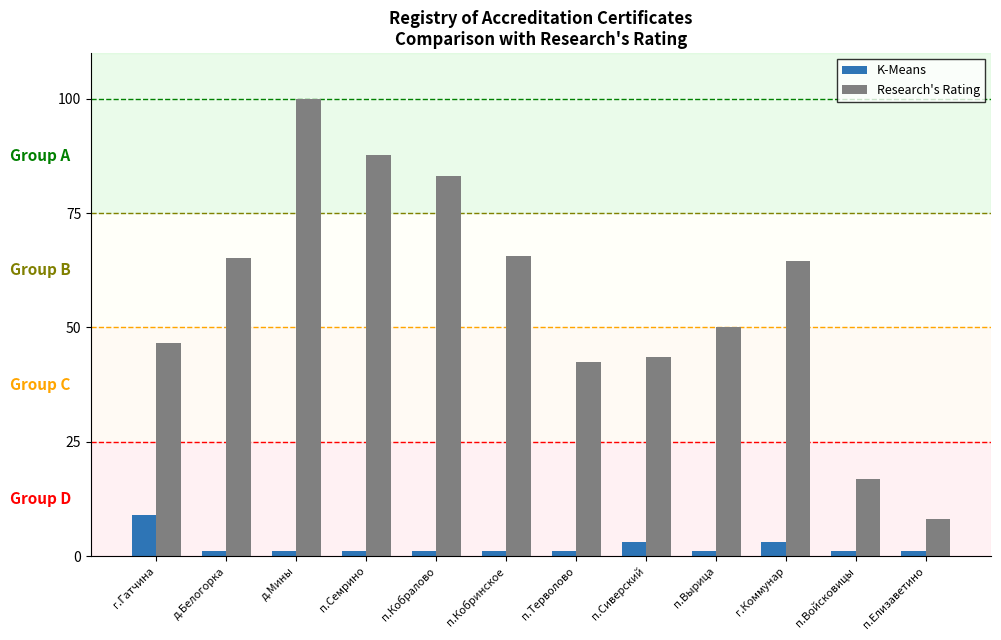

Is it true that K-Means equals 15.9 at г.Гатчина?

False